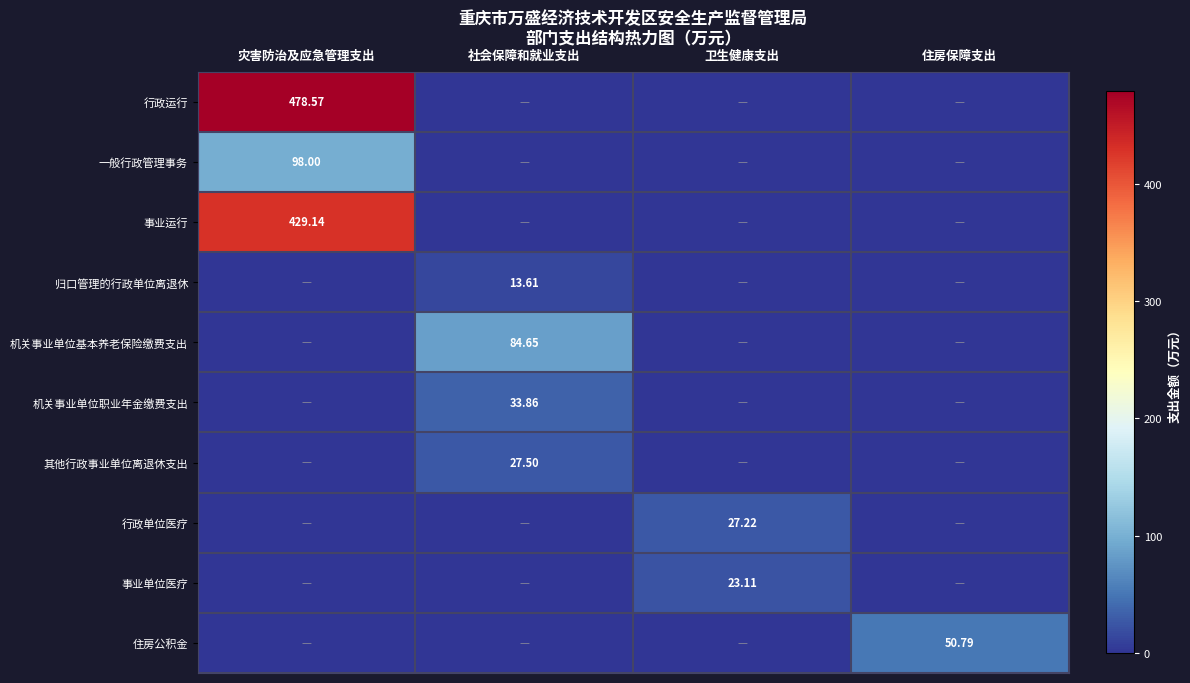

How many data points in 事业单位医疗 are above 0?

1